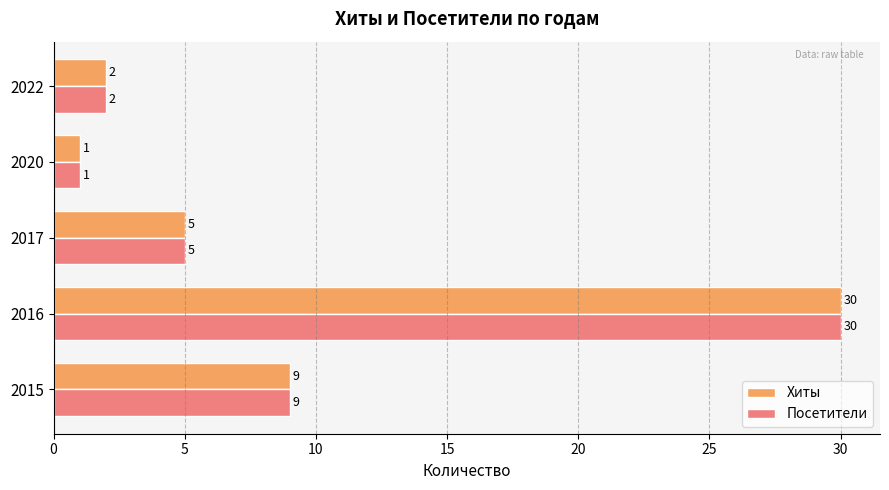

What is the difference between the second highest and minimum values in the Хиты series?

8